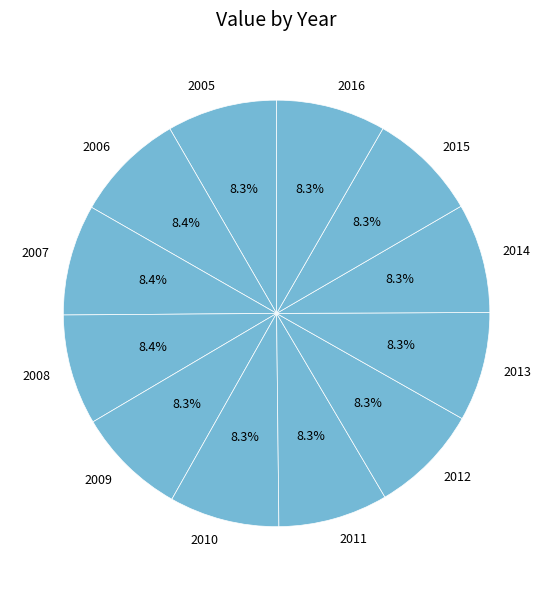

How many segments does this pie chart have?

12